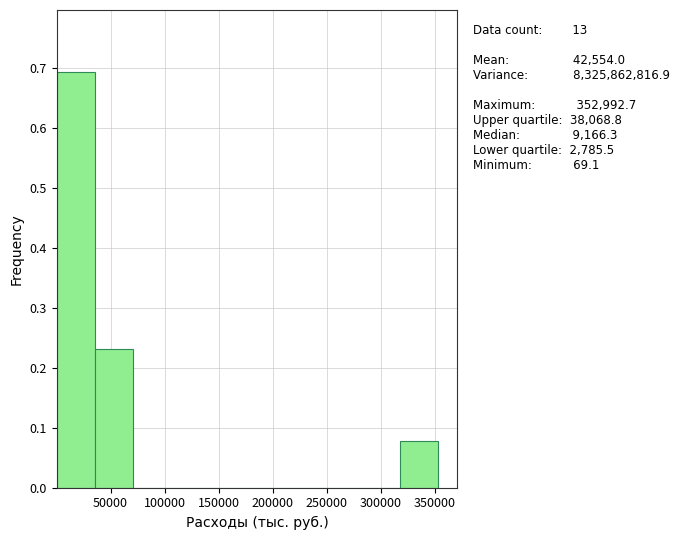

Over which range of the x-axis is the bar tallest?

0 to 35000